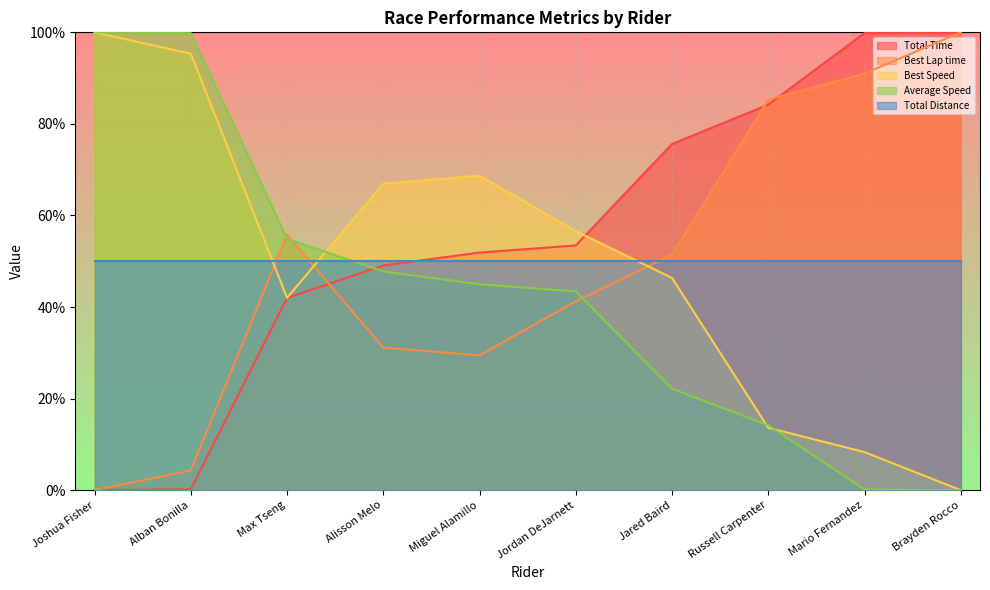

Which has a higher value, Mario Fernandez or Jordan DeJarnett?

Mario Fernandez